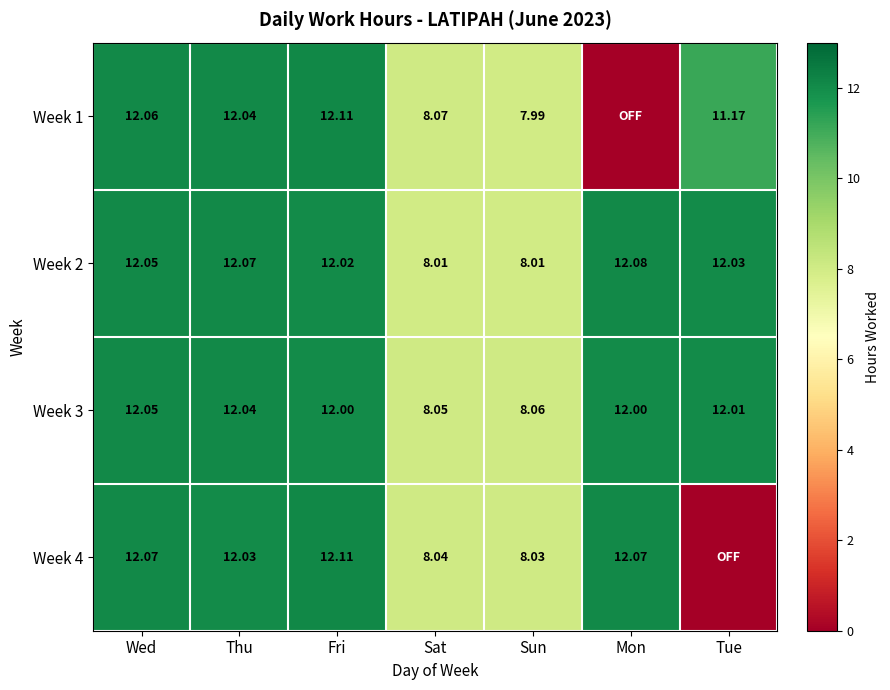

Which category has the highest value in the Week 2 series?

Mon